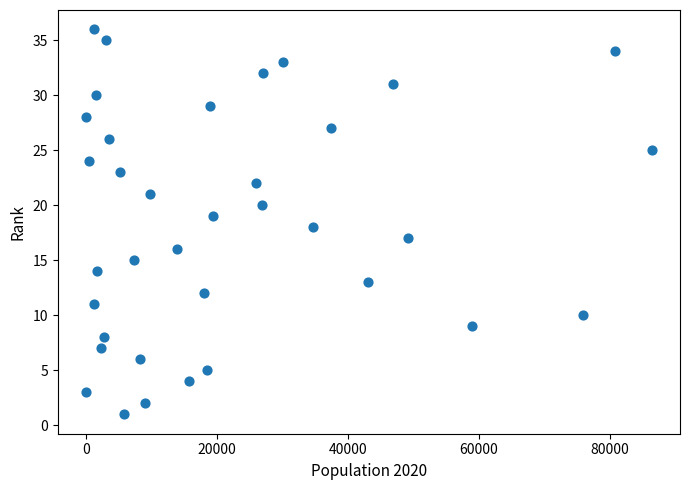

What is the range of X values (max minus min)?

86371